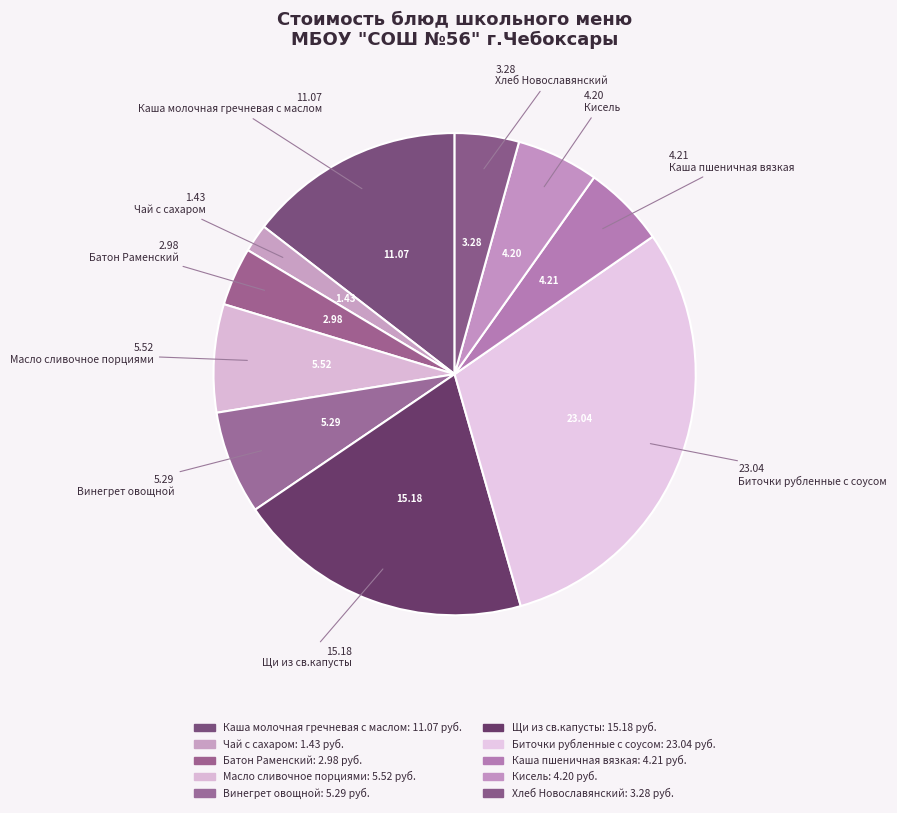

Which category has the smallest portion of the pie?

Чай с сахаром